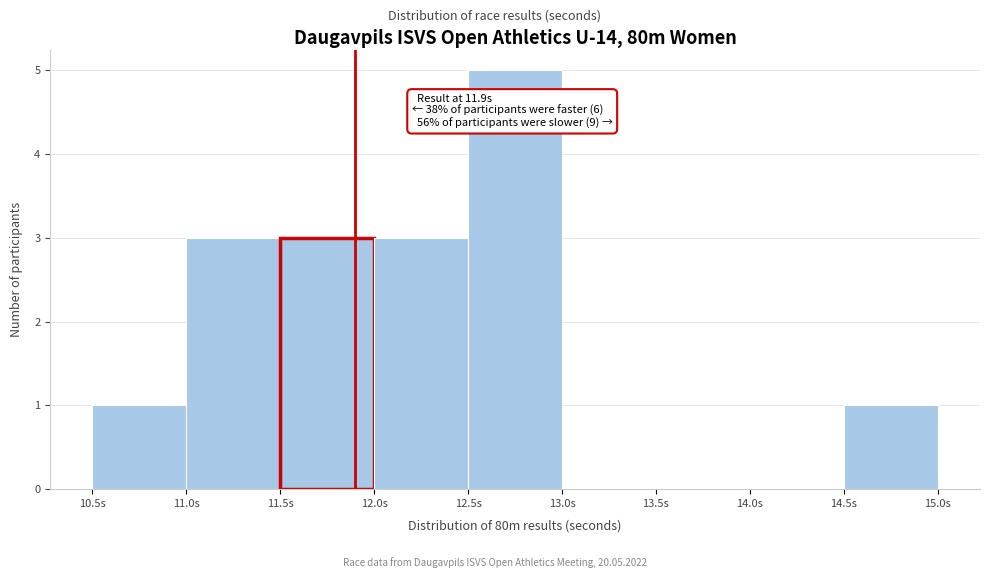

Which range on the x-axis has the tallest bar?

12.5 to 13.0